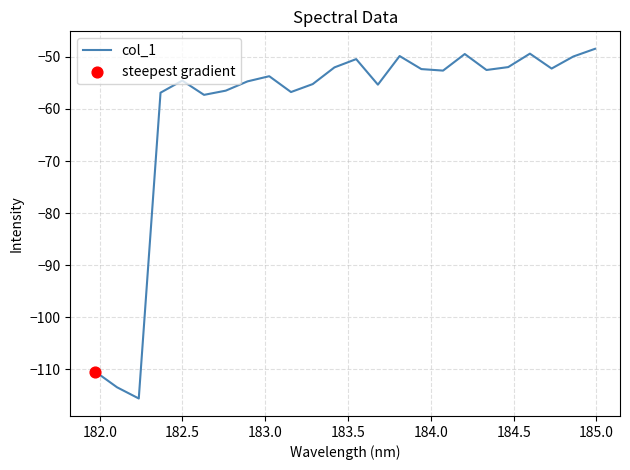

What is the minimum value shown in the chart?

-115.6